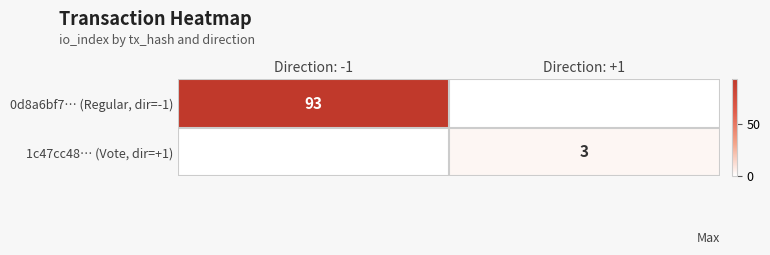

The 1c47cc48… (Vote, dir=+1) series shows 3 at Direction: +1. True or false?

True